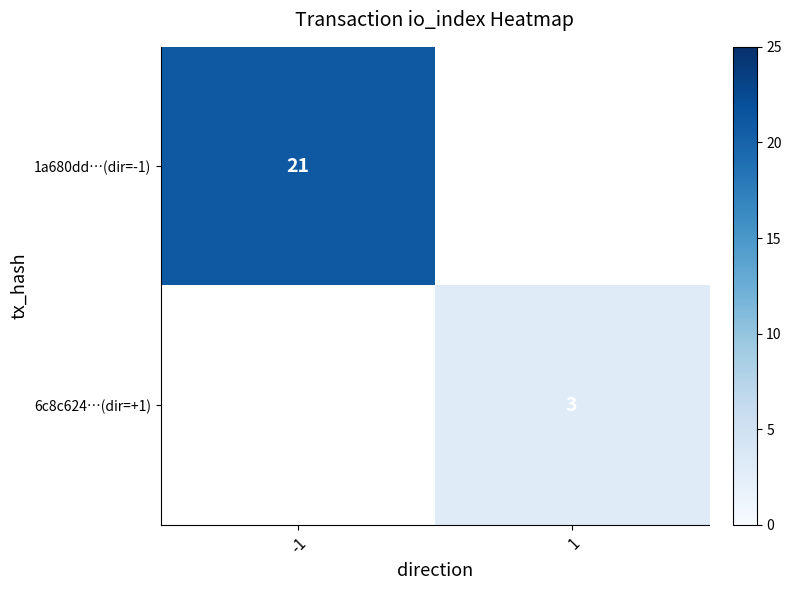

The 1a680dd…(dir=-1) series shows 21 at -1. True or false?

True